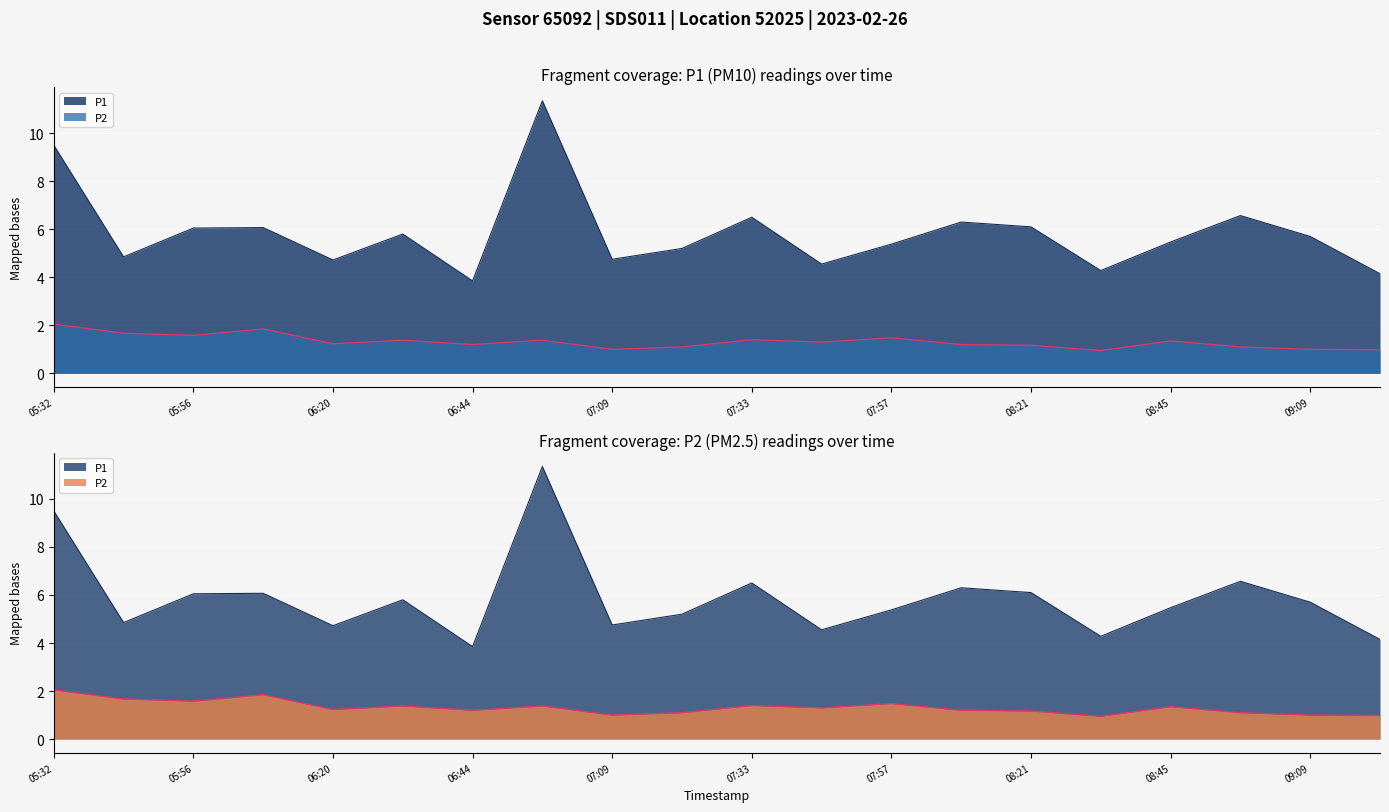

What is the sum of all P2 values?

26.4